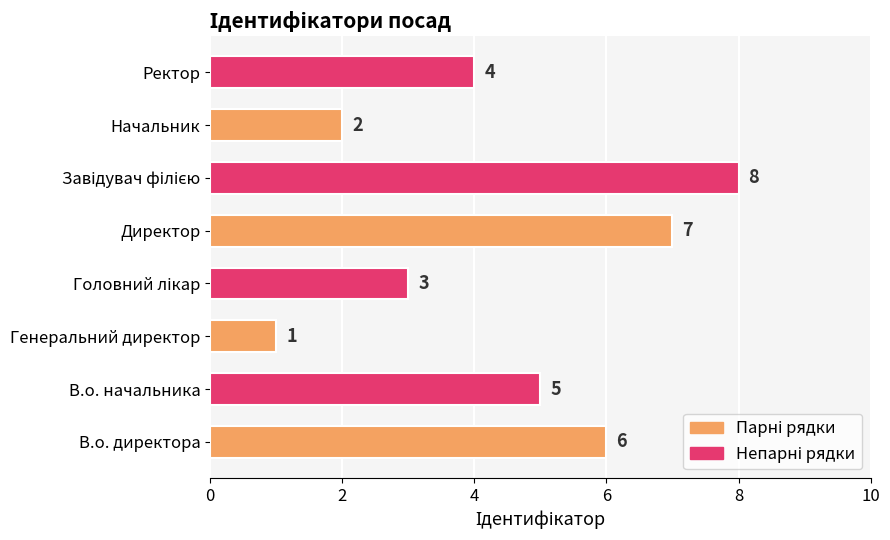

The chart shows a value of 2 at В.о. начальника. True or false?

False